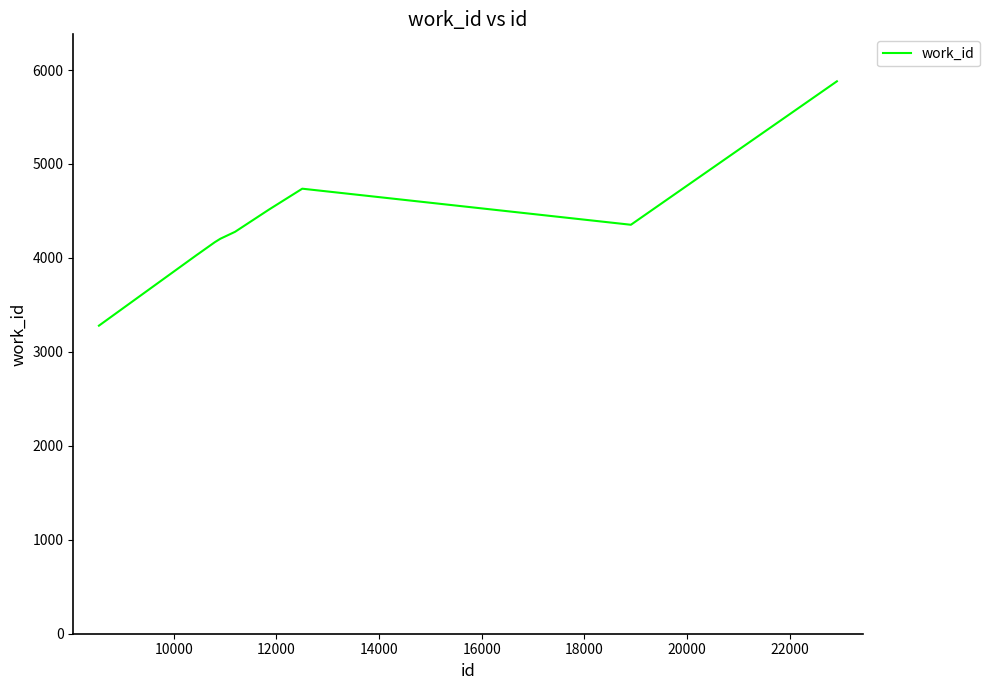

Reading left to right, extract all data points from this chart.

3279	4038	4038	4167	4204	4278	4515	4737	4353	5880